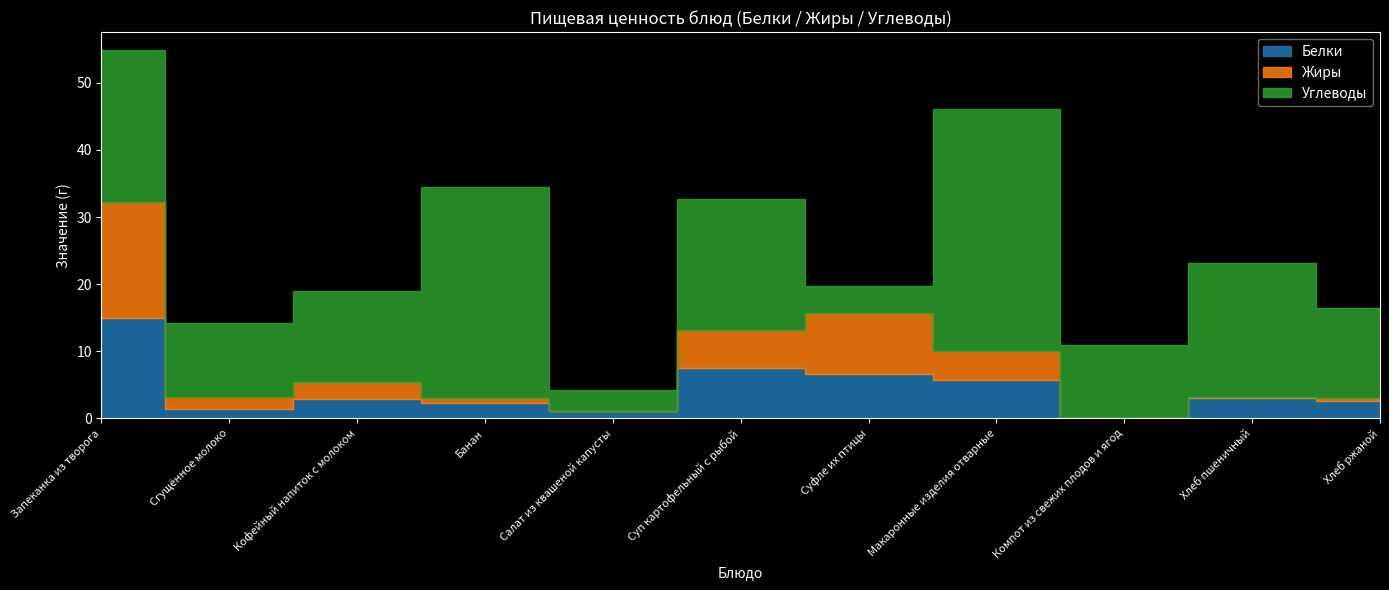

Where is the first local minimum for Углеводы?

Сгущённое молоко